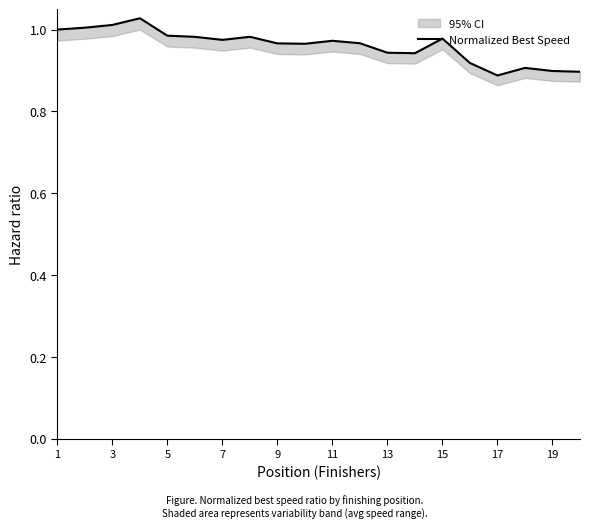

How many lines are shown in the chart?

1